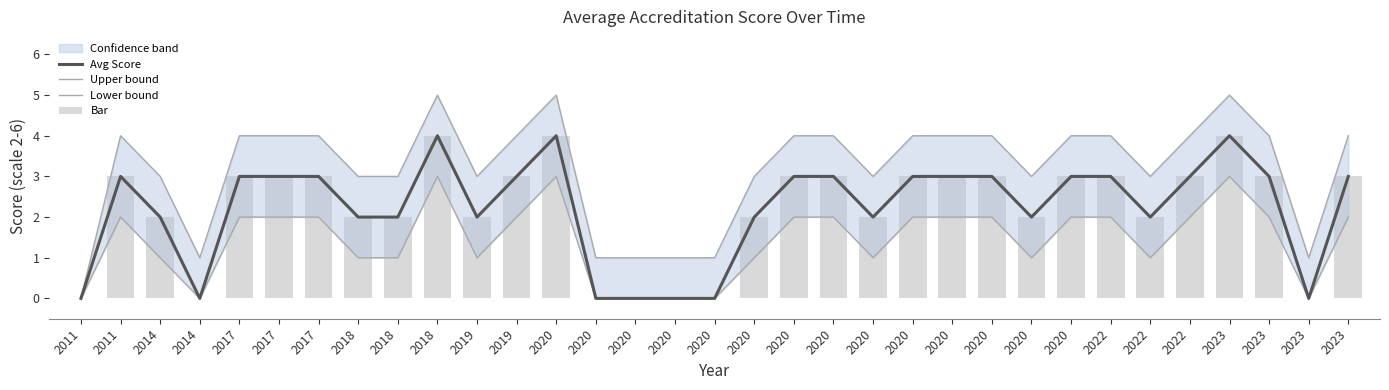

What is the maximum value for Upper bound?

5